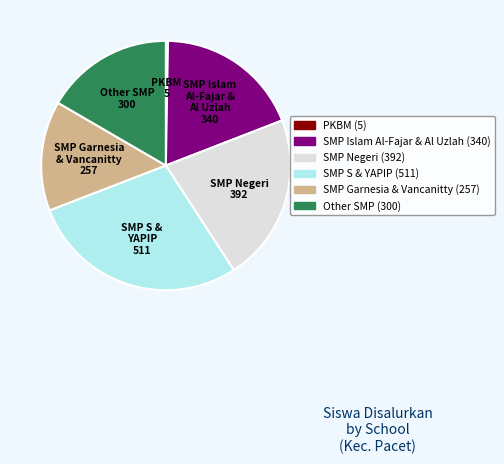

Is there any slice that represents more than half of the pie?

No